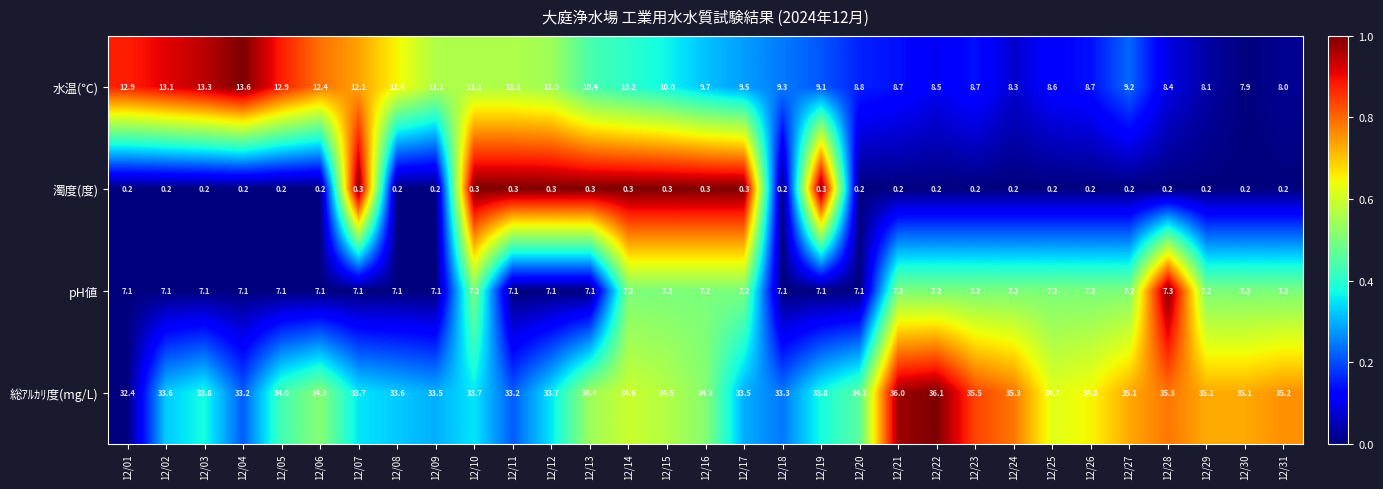

What is the total value across all series at 12/01?

52.6